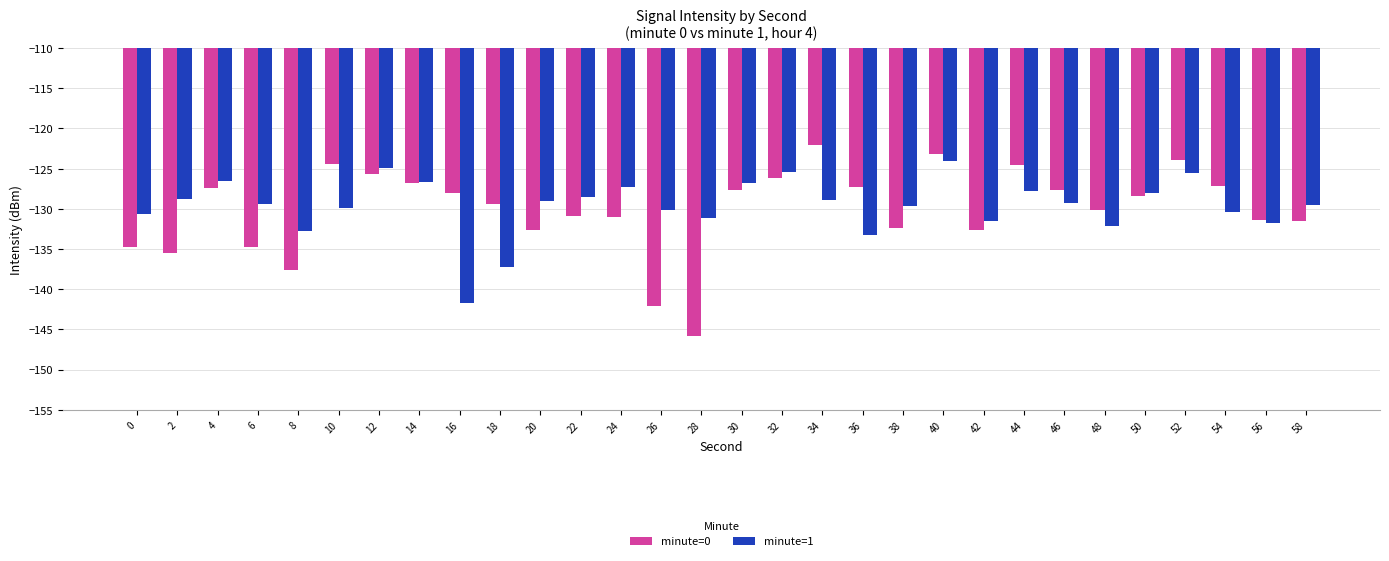

What value does the minute=1 series have at 24?

-127.3